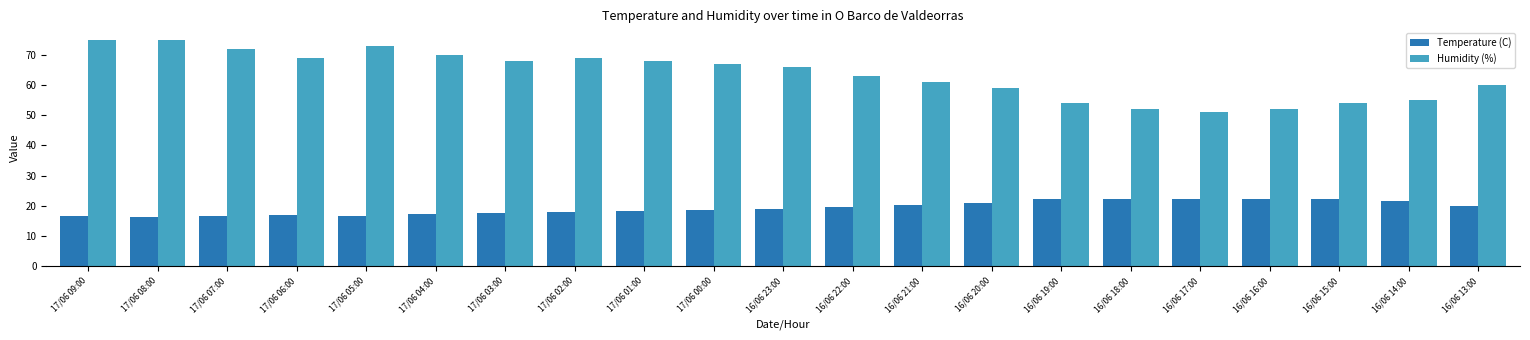

What is the smallest value displayed?

16.5